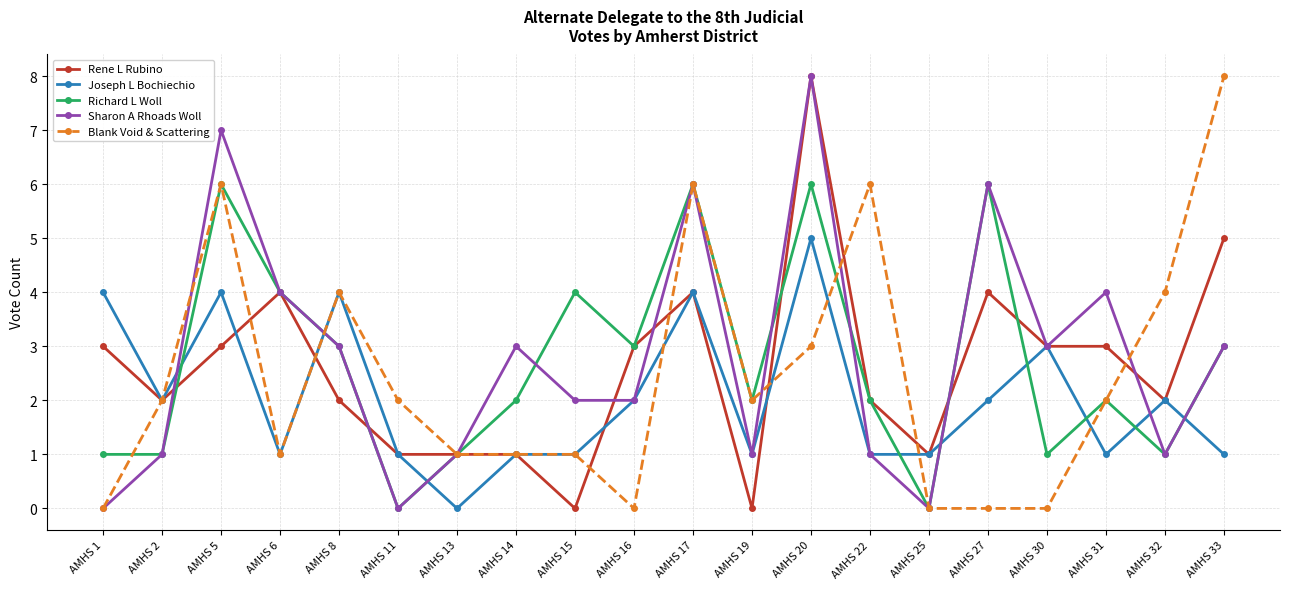

What is the total value across all series at AMHS 16?

10